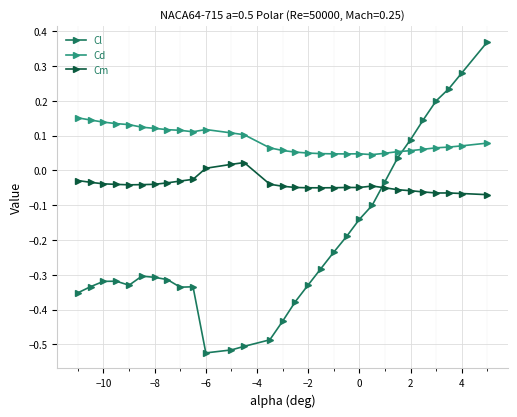

Rank the series by their maximum value, from lowest to highest.

Cm, Cd, Cl